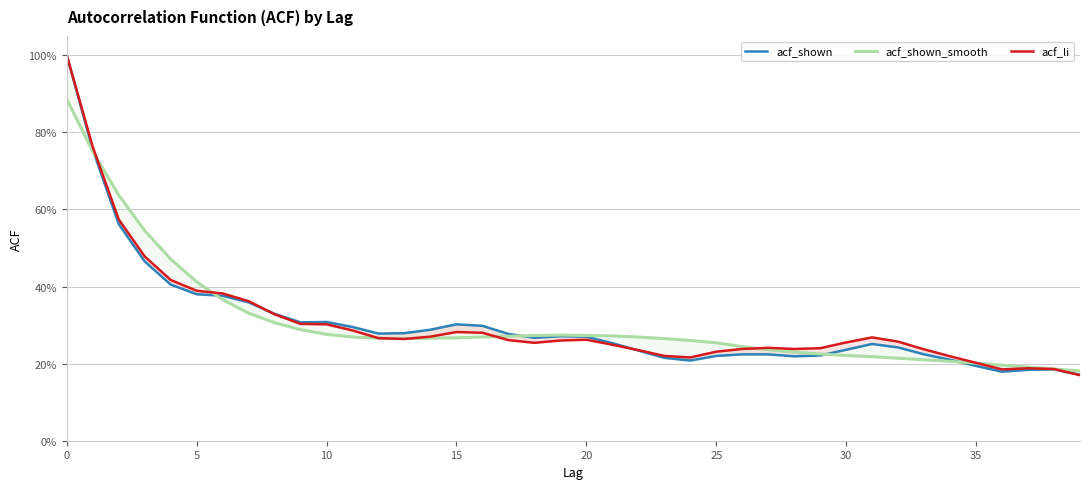

Does the chart have visible grid lines?

Yes